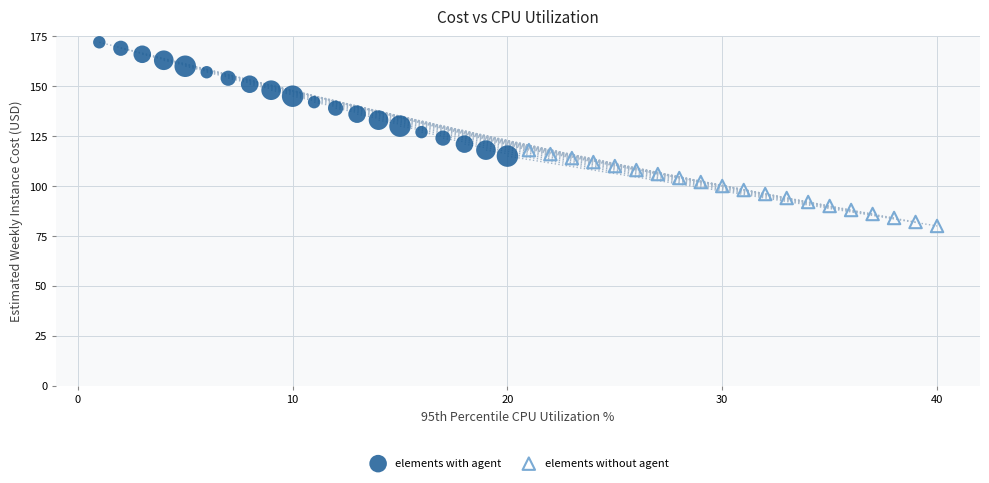

Which series has the widest spread of Y values?

elements with agent